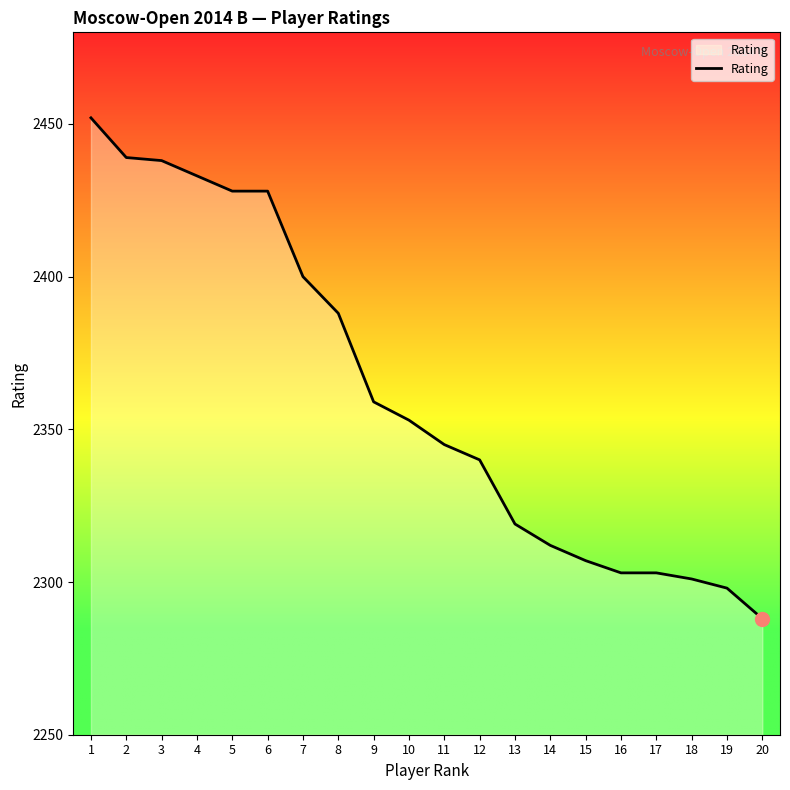

True or false: the data shows 1151 at 2.

False